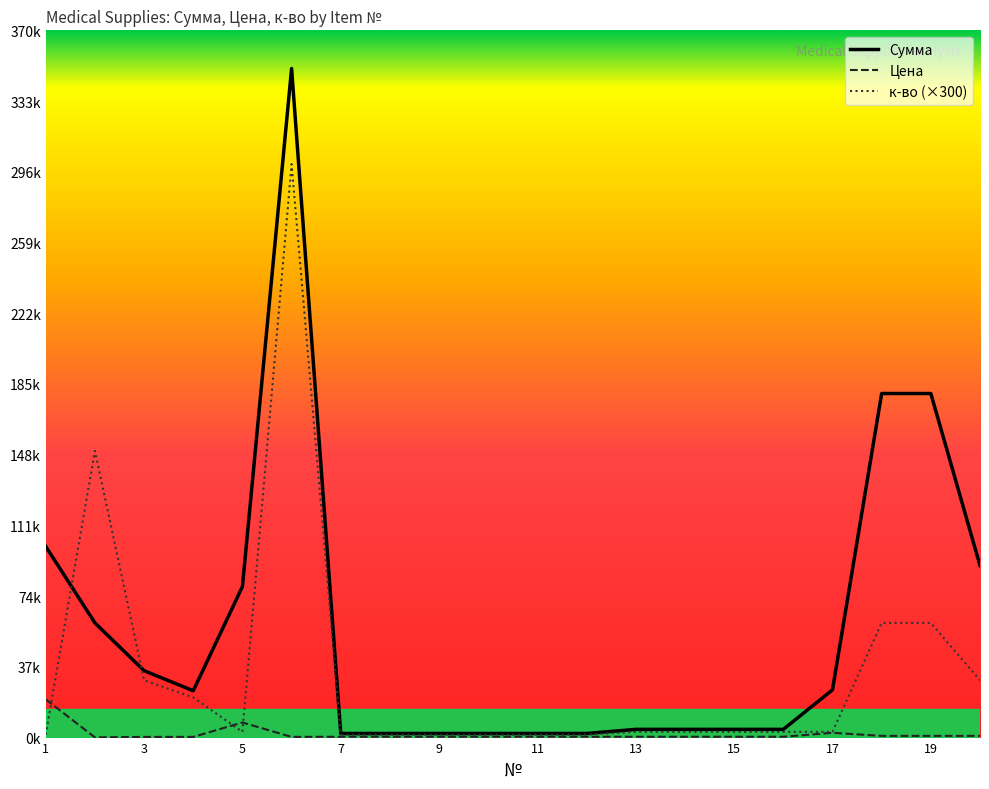

Which category has the lowest value in the Цена series?

2